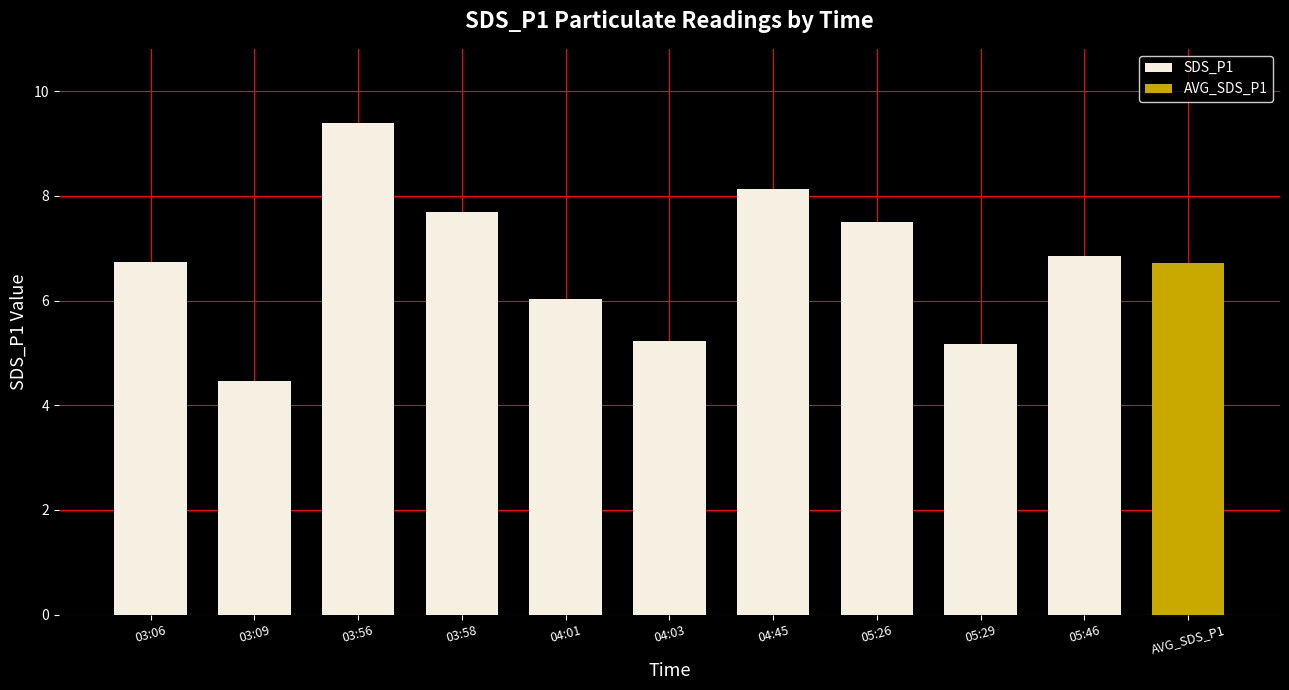

What is the difference between the second highest and minimum values in the SDS_P1 series?

3.7